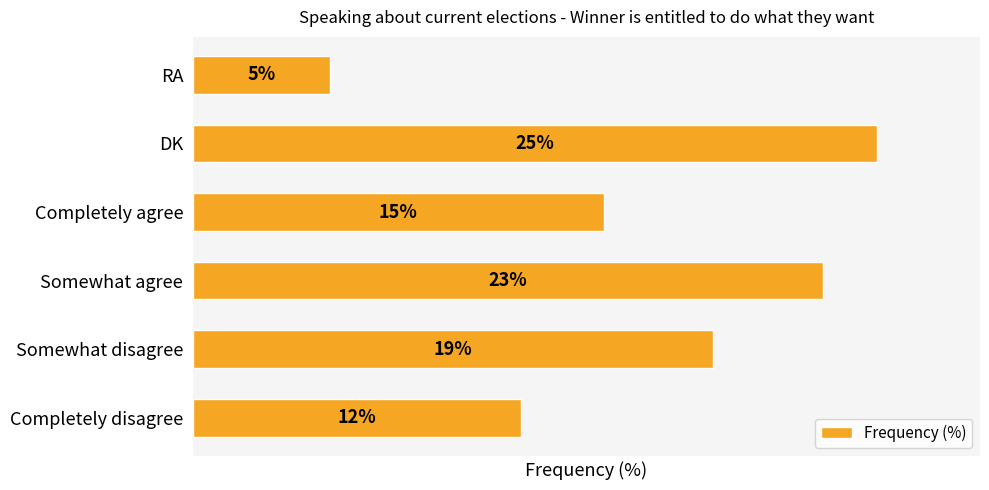

Between RA and Somewhat agree, which is larger?

Somewhat agree